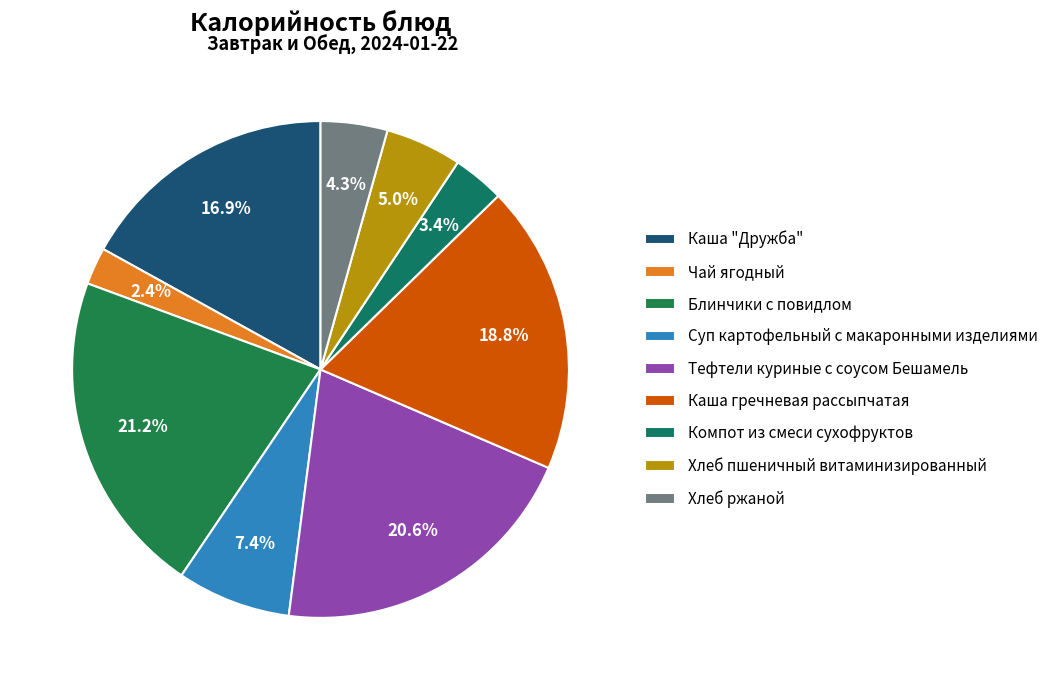

Rank the categories by value from lowest to highest.

Чай ягодный, Компот из смеси сухофруктов, Хлеб ржаной, Хлеб пшеничный витаминизированный, Суп картофельный с макаронными изделиями, Каша "Дружба", Каша гречневая рассыпчатая, Тефтели куриные с соусом Бешамель, Блинчики с повидлом